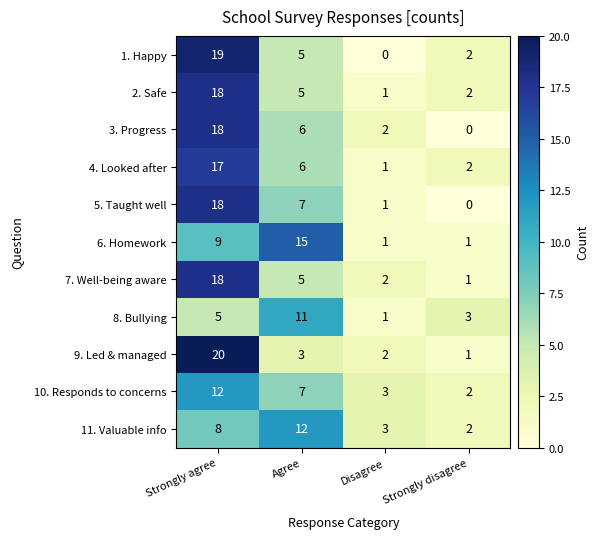

What is the difference between the highest and lowest values at Strongly disagree?

3